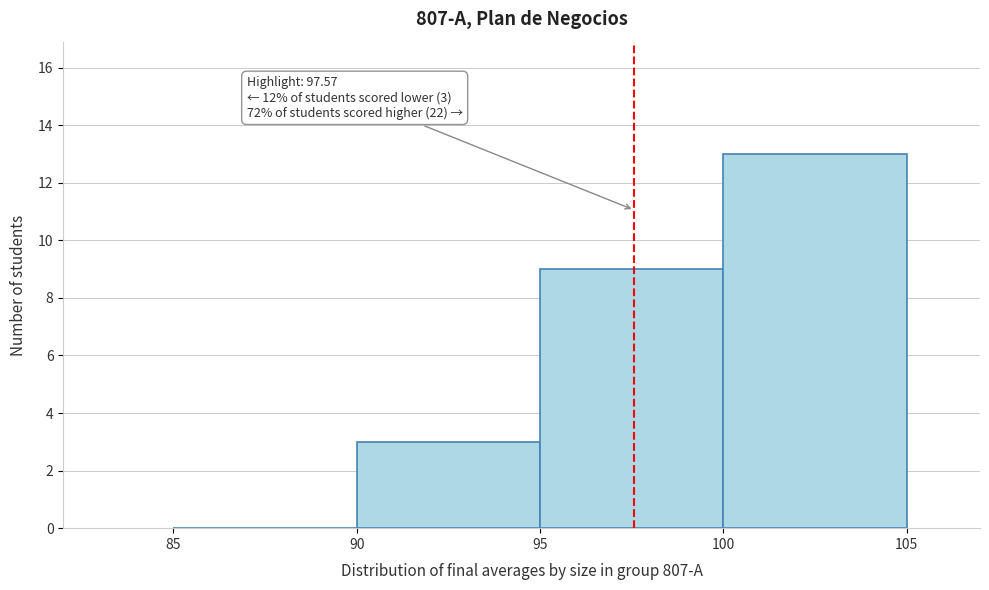

Over which range of the x-axis is the bar tallest?

100 to 105